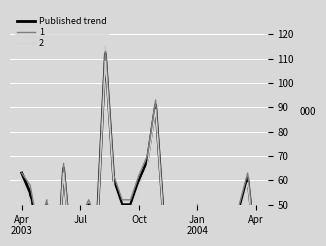

Is it true that the value at 17 is 42?

True